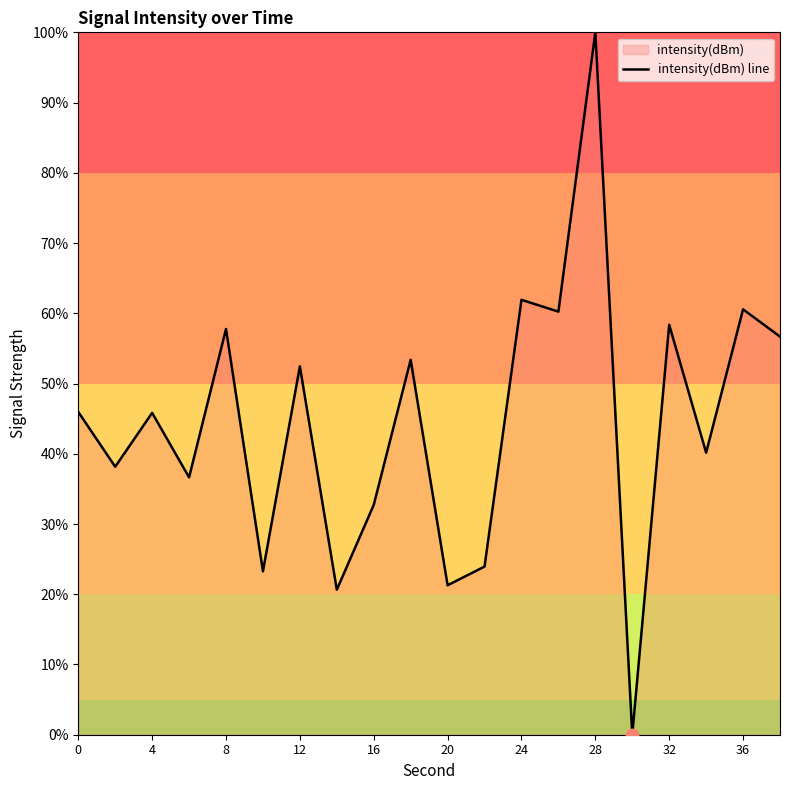

What is the change in value from 13 to 17?

-20.1